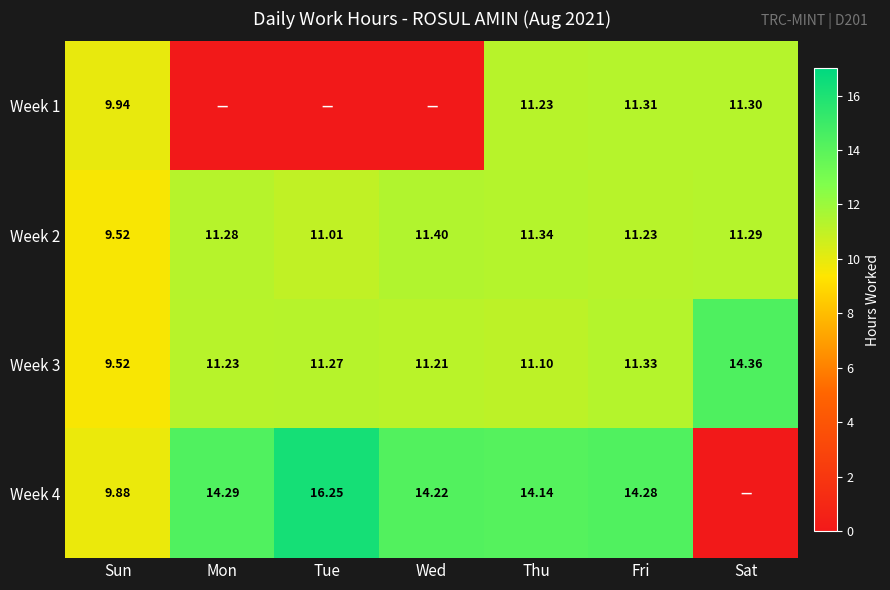

Where is Week 2 nearest to the value 10?

Sun